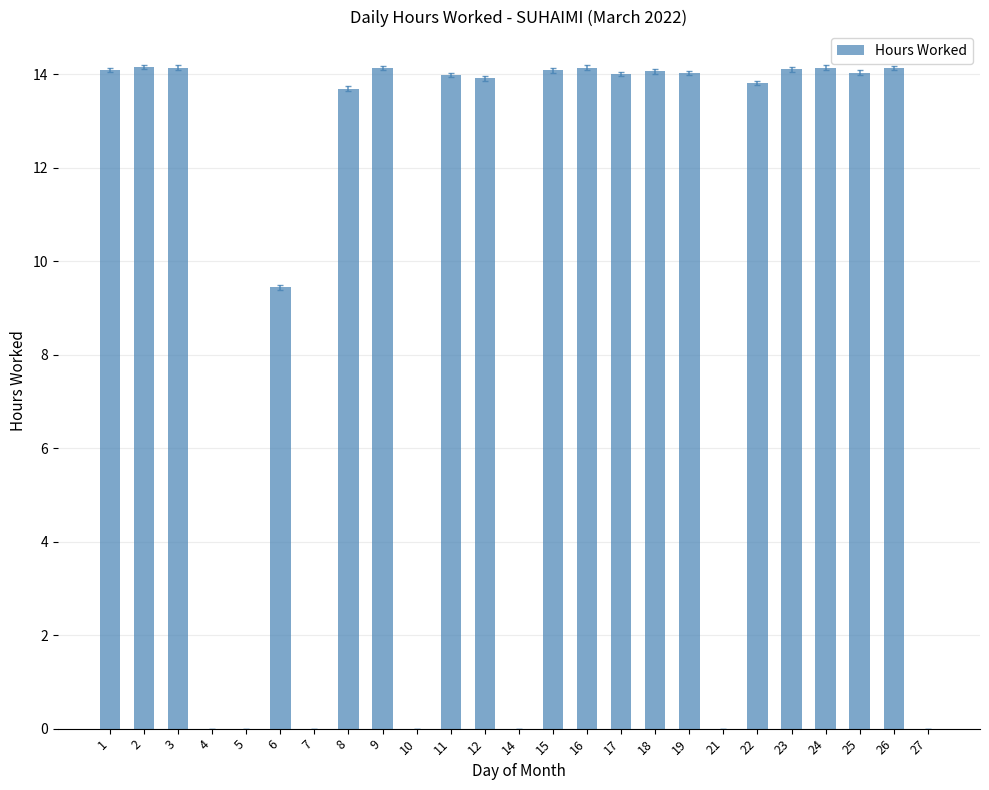

The value at 22 is 5.6. True or false?

False